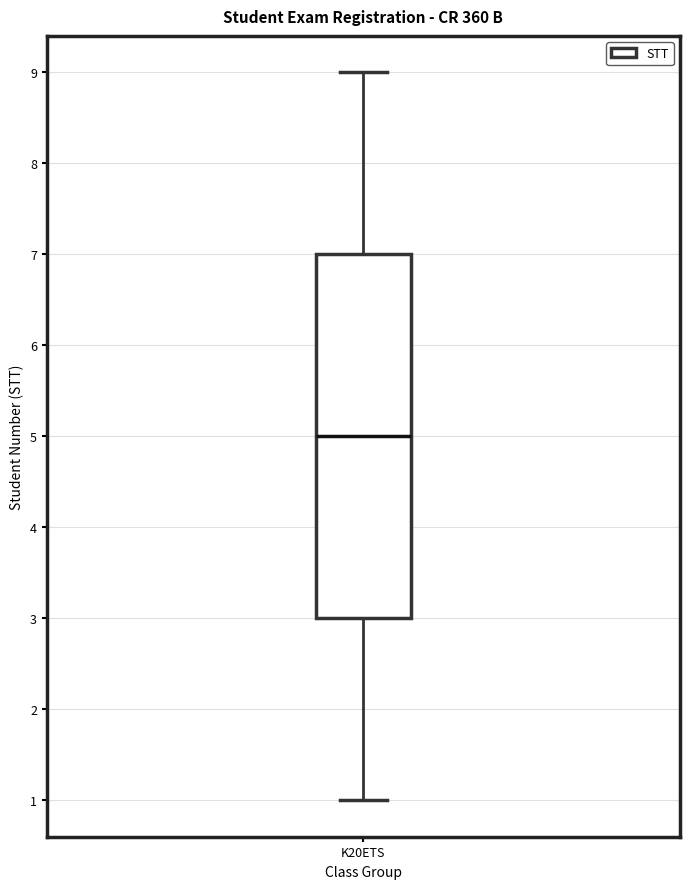

Where does the lower whisker of the box for K20ETS end on the y-axis? The values are not printed on the chart, so give them approximately, as read against the axis.

1